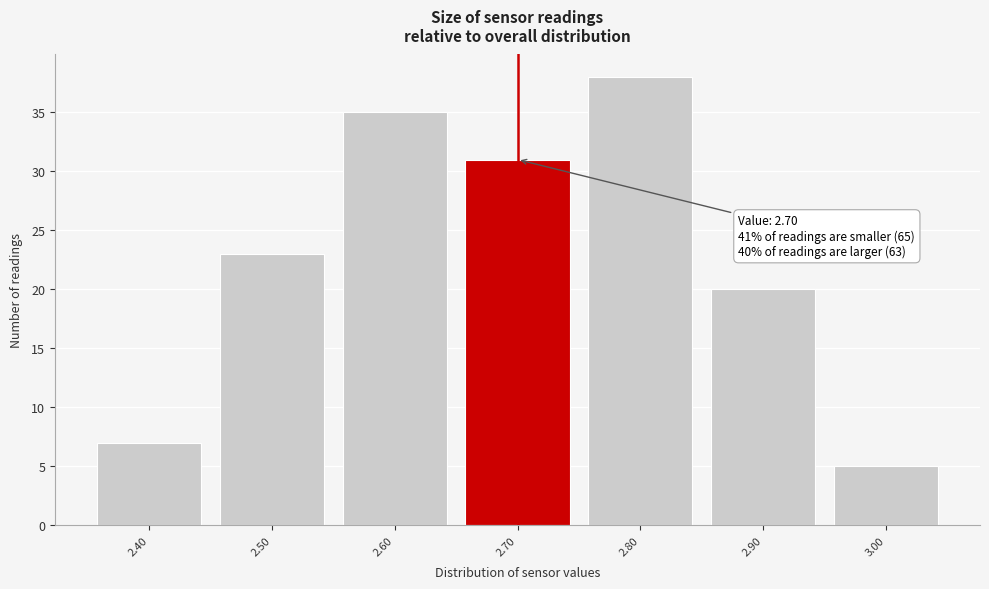

Which range on the x-axis has the tallest bar?

2.75 to 2.85